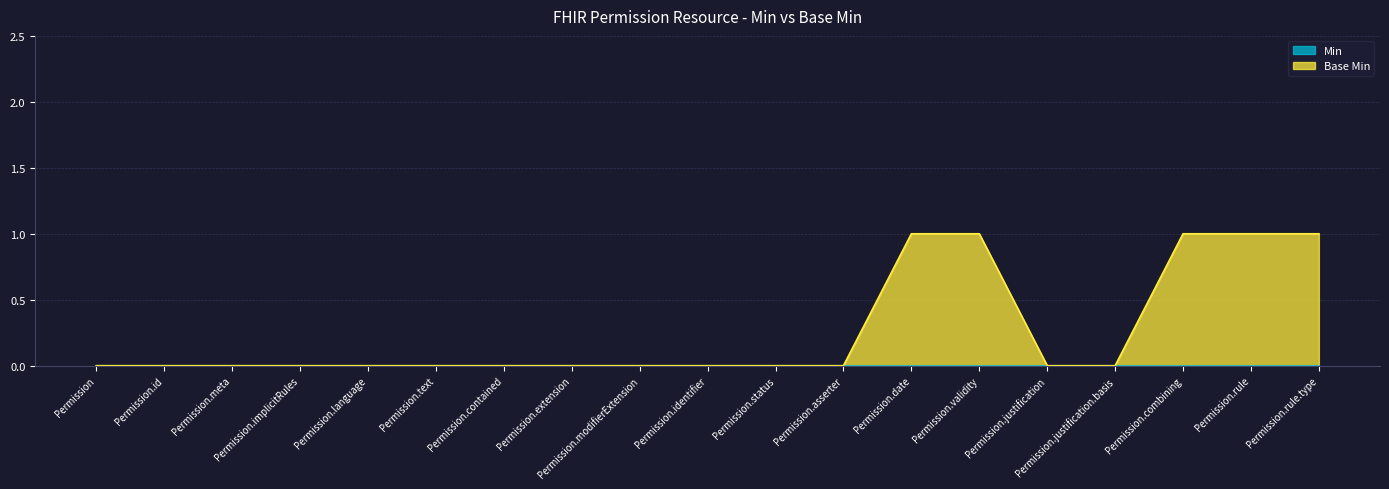

Reading right to left, list all the values displayed in this chart.

Permission.rule.type=1	Permission.rule=1	Permission.combining=1	Permission.justification.basis=0	Permission.justification=0	Permission.validity=1	Permission.date=1	Permission.asserter=0	Permission.status=0	Permission.identifier=0	Permission.modifierExtension=0	Permission.extension=0	Permission.contained=0	Permission.text=0	Permission.language=0	Permission.implicitRules=0	Permission.meta=0	Permission.id=0	Permission=0